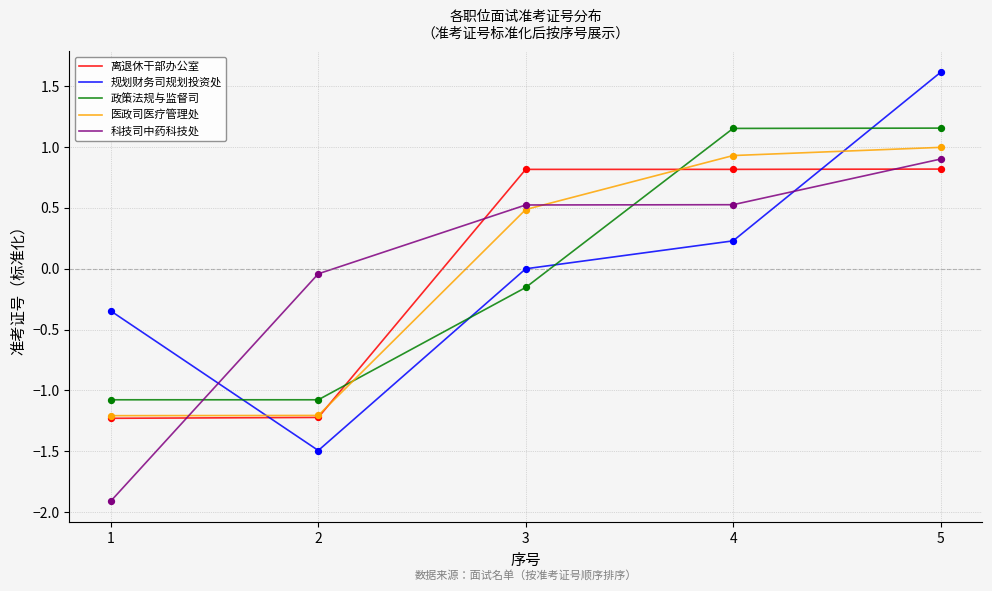

At how many categories does at least one series exceed -1?

5